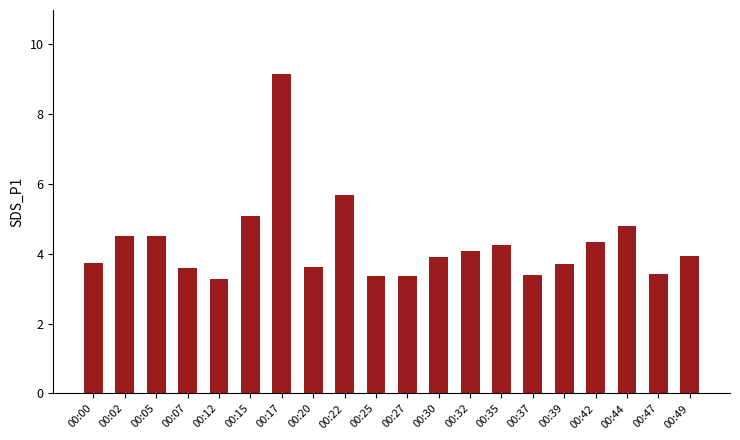

What is the average value?

4.3